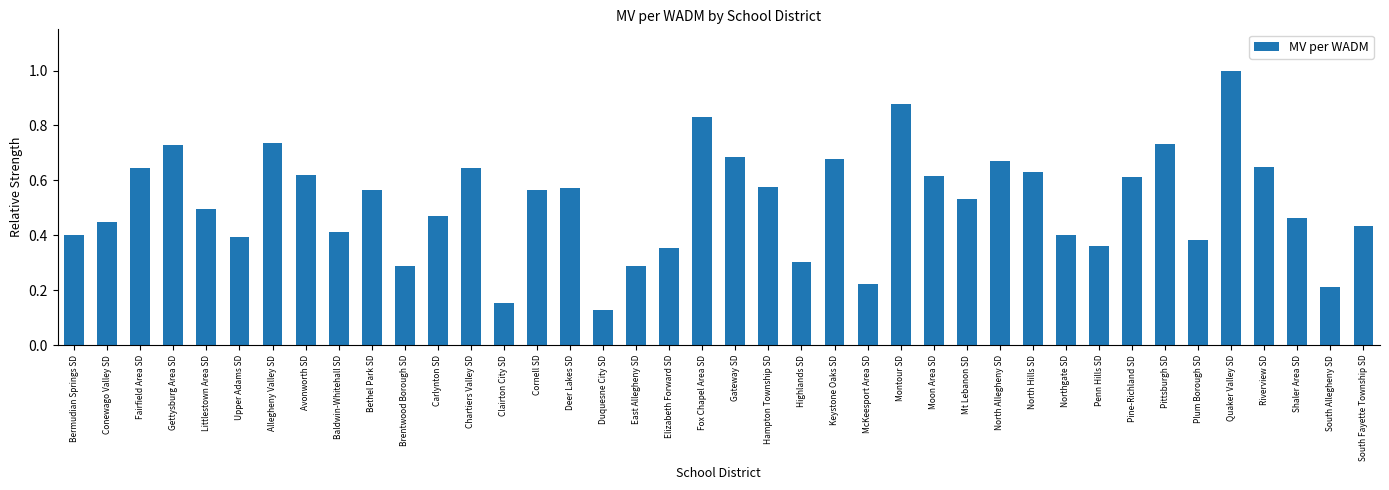

What is the label of the 15th bar from the left?

Cornell SD